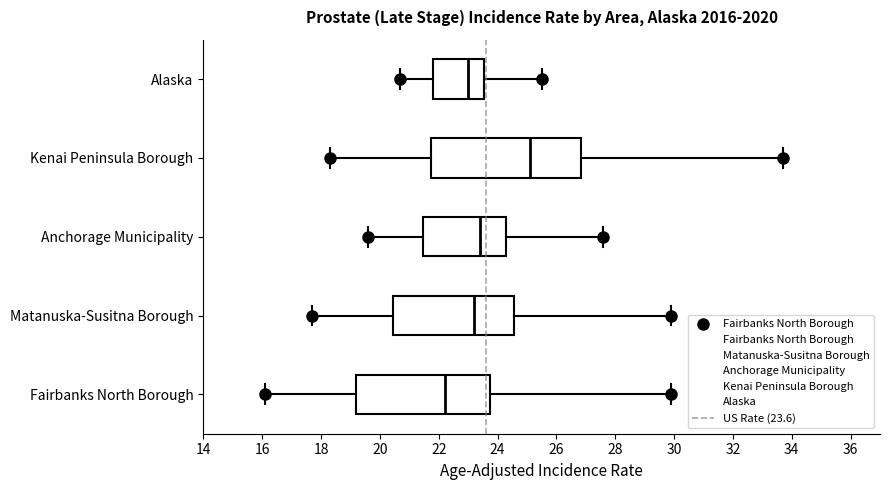

Where does the left whisker of the box for Fairbanks North Borough end on the x-axis? The values are not printed on the chart, so give them approximately, as read against the axis.

16.2